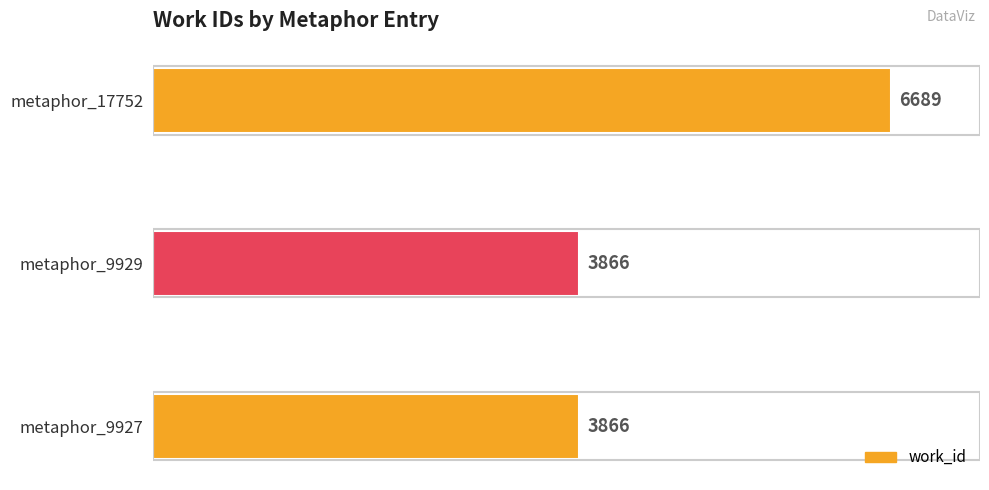

Reading bottom to top, transcribe all the data shown in this chart.

3866	3866	6689